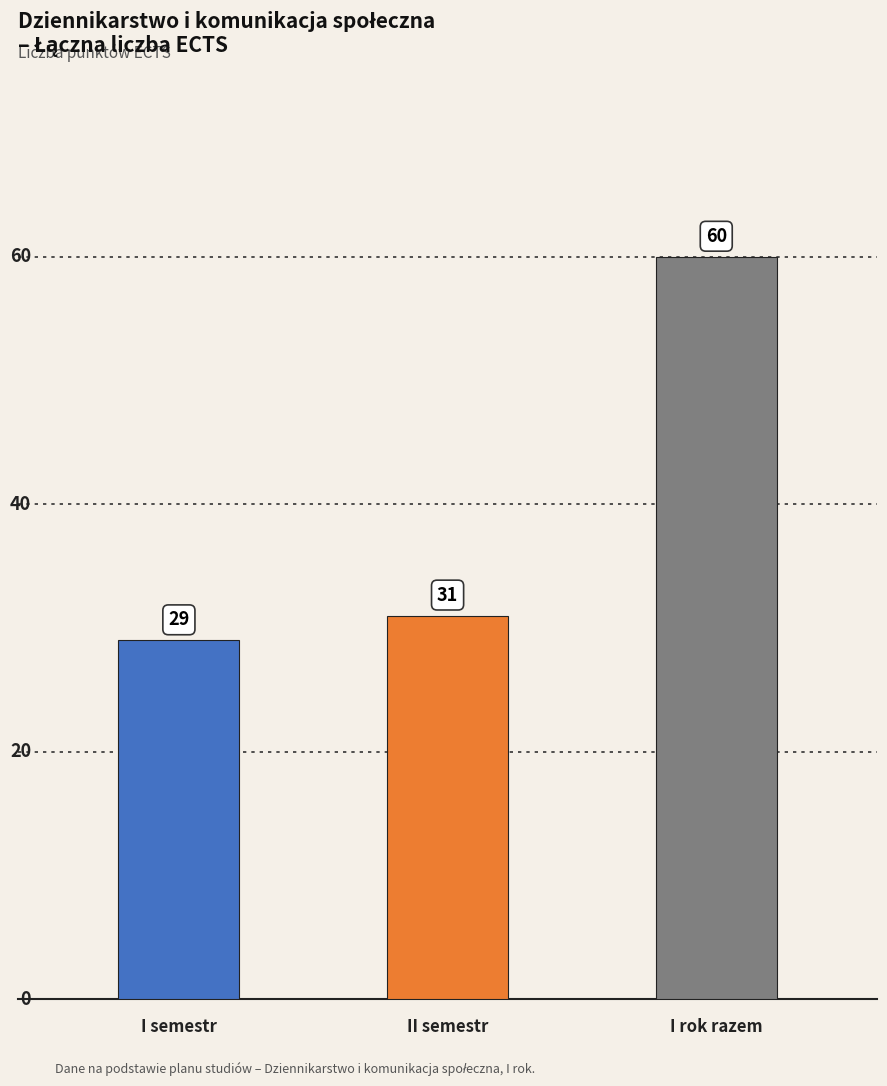

Reading left to right, what are all the values shown in this chart?

29	31	60